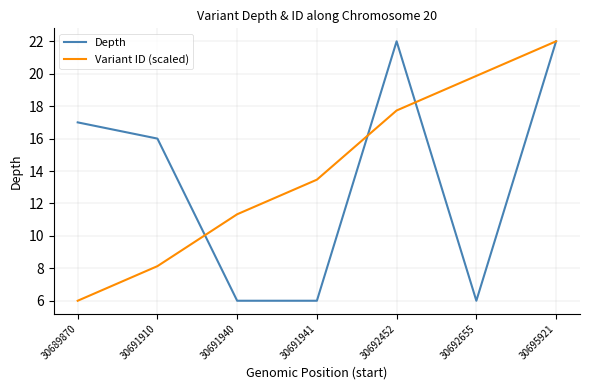

What is the difference between the highest and lowest values at 30692452?

4.3